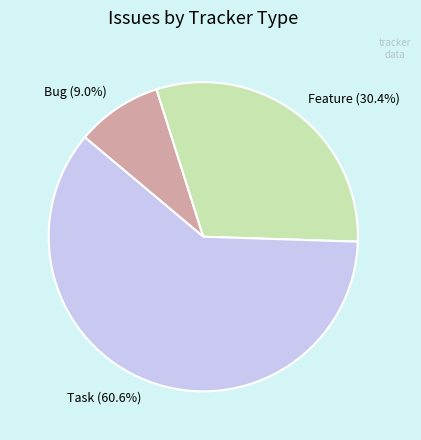

To the nearest percent, what is the difference between the largest and smallest slice percentages?

52%